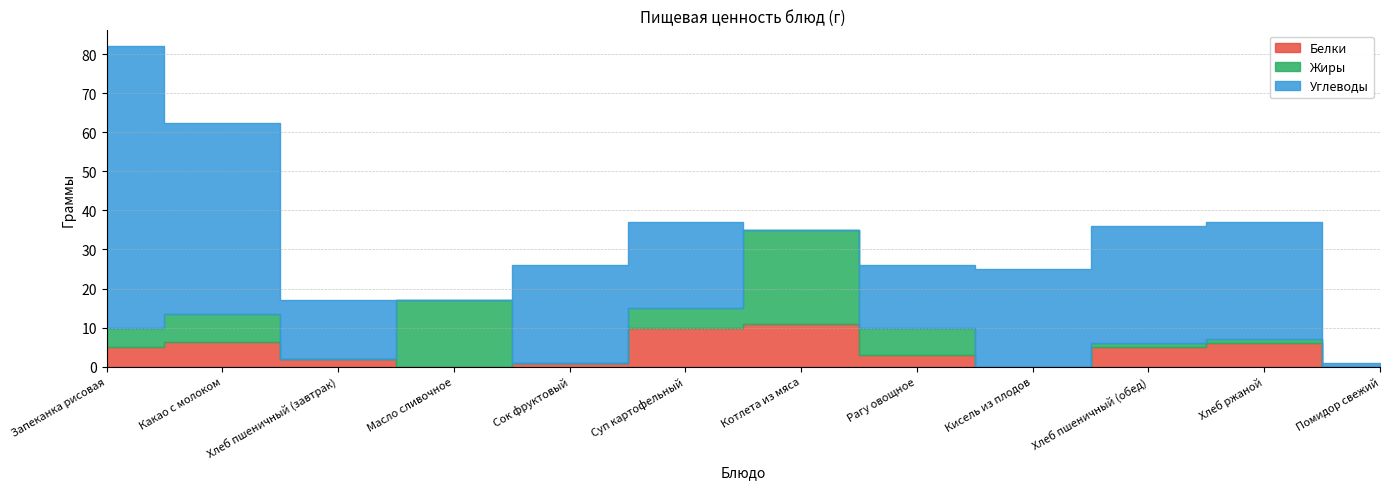

What is the label of the 5th point from the right?

Рагу овощное